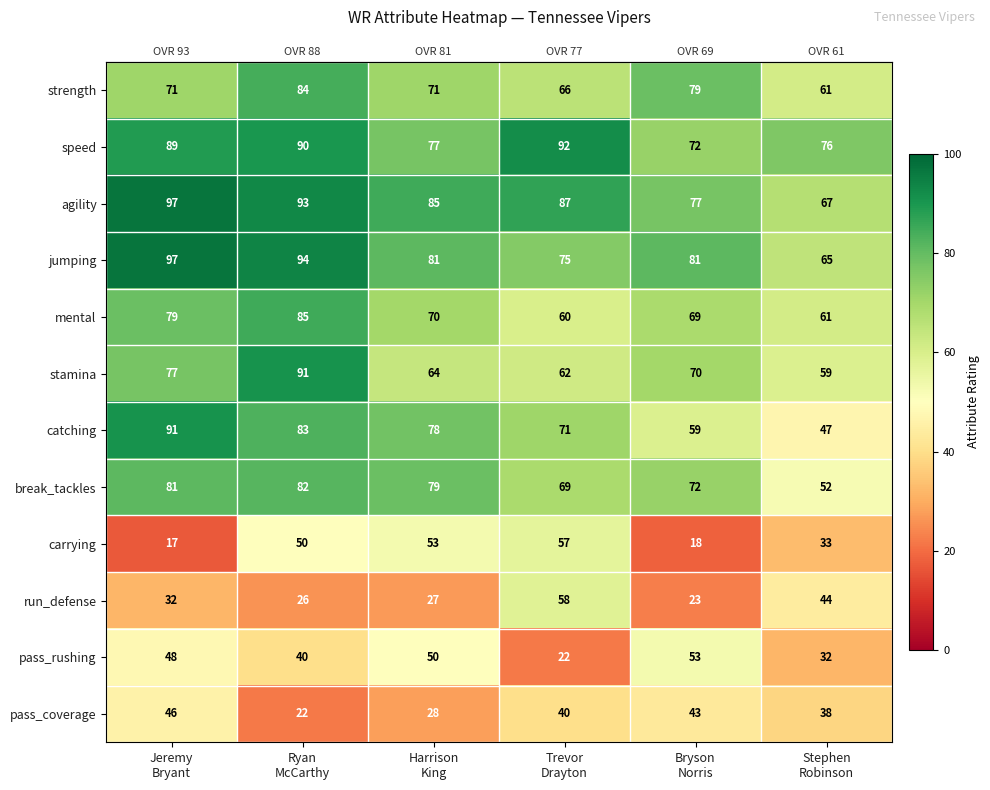

What is the greatest value displayed?

97